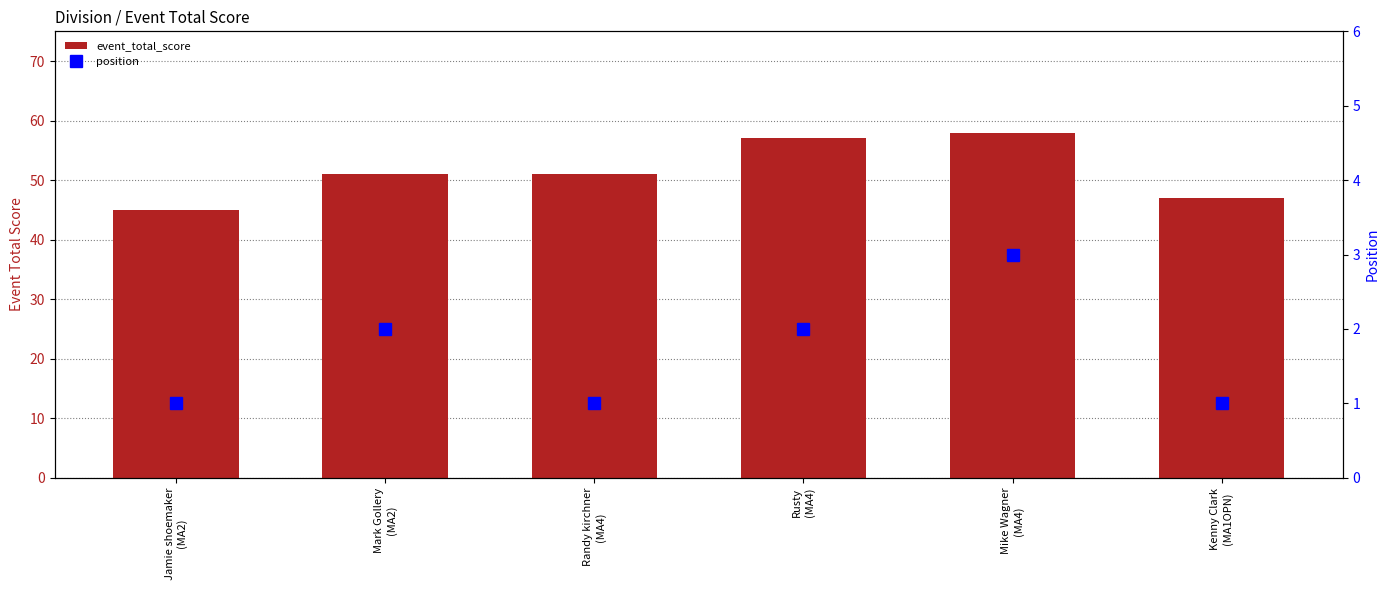

What is the average value of the event_total_score series?

52